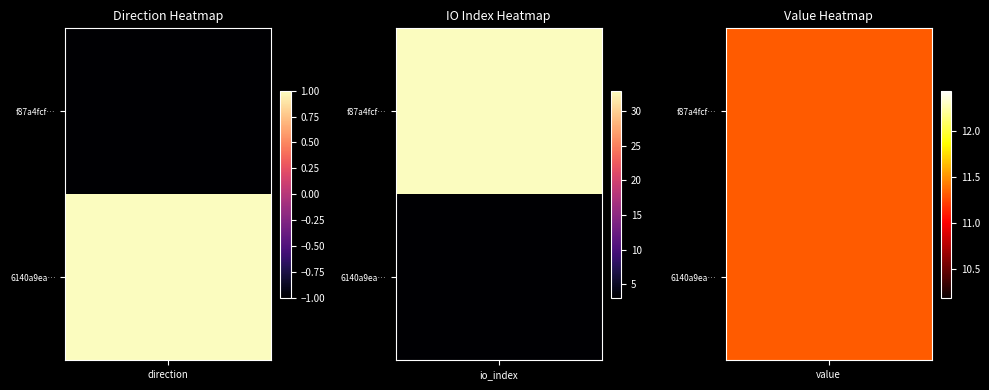

Rank the series at direction from highest to lowest value.

6140a9eae846b4bae22e058a8be2c7eecc7ff04, f87a4fcff76676252a162ba12fdaa92da28d586